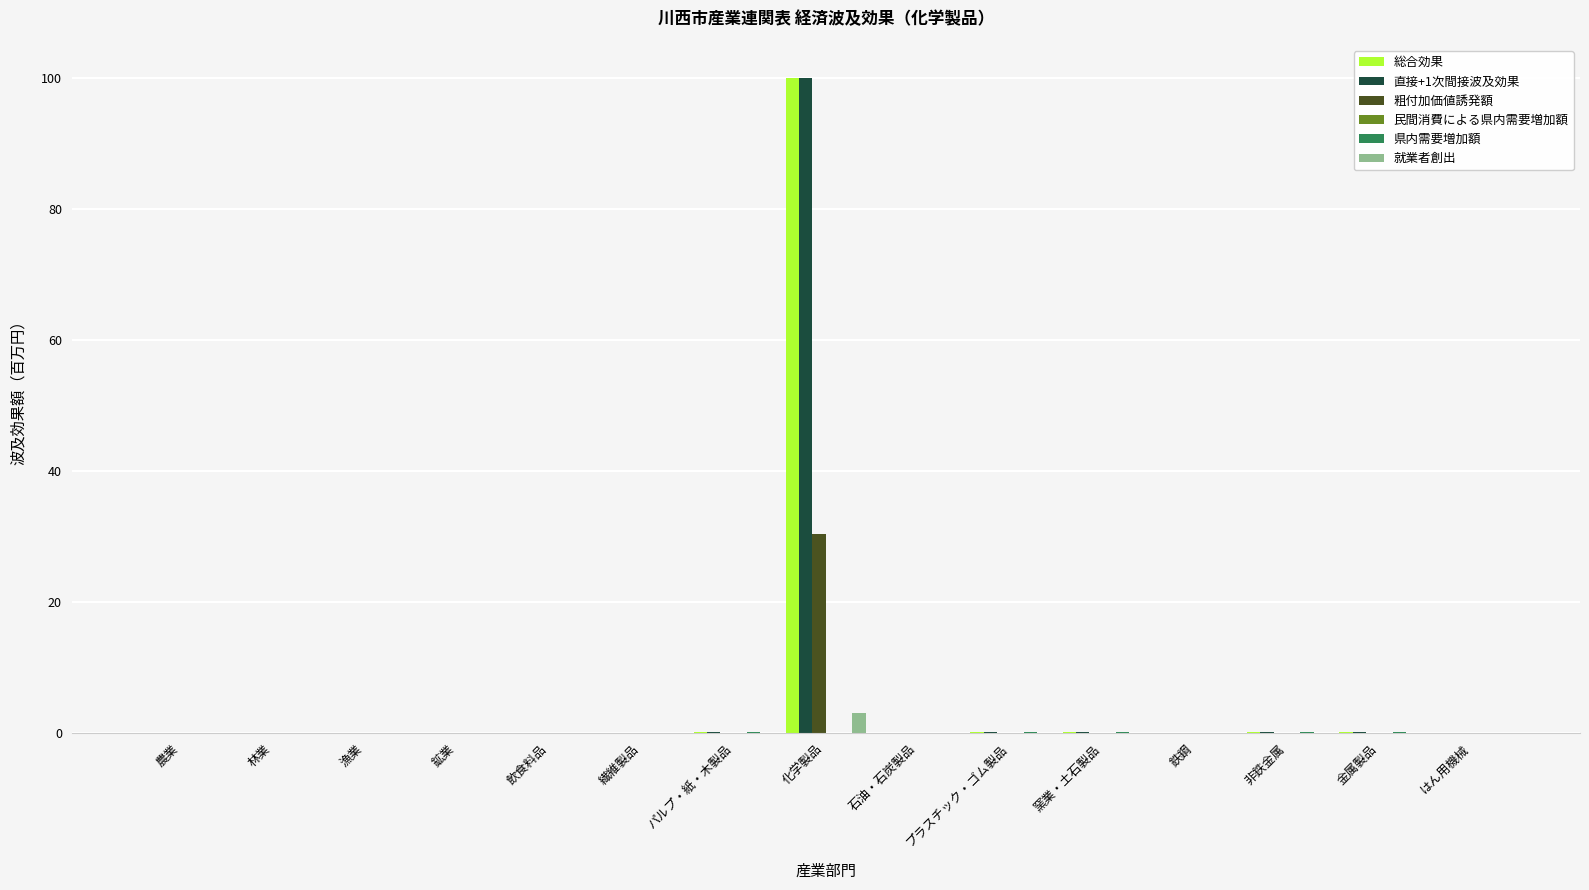

How many series are shown in this chart?

6